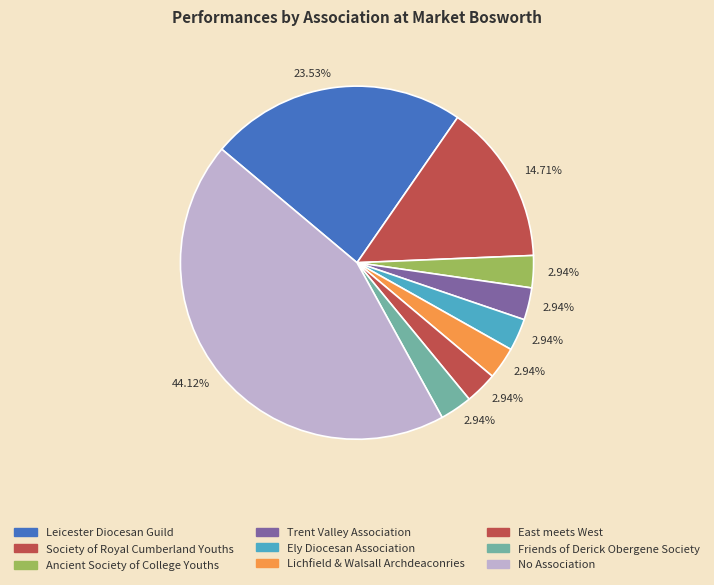

To the nearest percent, what is the combined percentage of Lichfield & Walsall Archdeaconries and East meets West?

6%